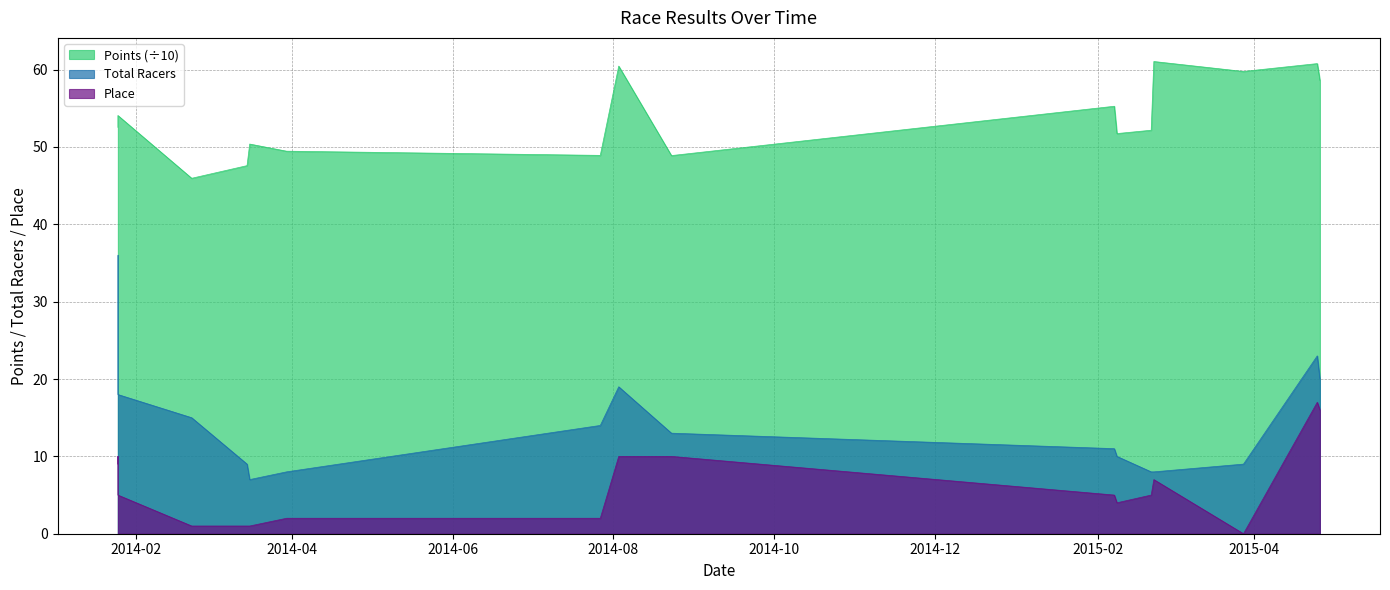

What is the value of the Points point at the 17th from the left?

58.6